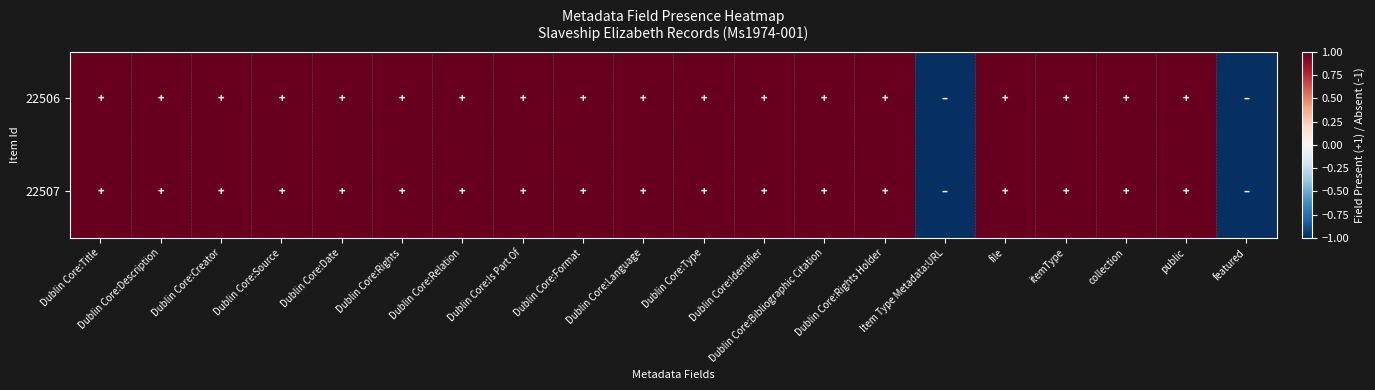

Rank the series by their maximum value, from lowest to highest.

22506, 22507